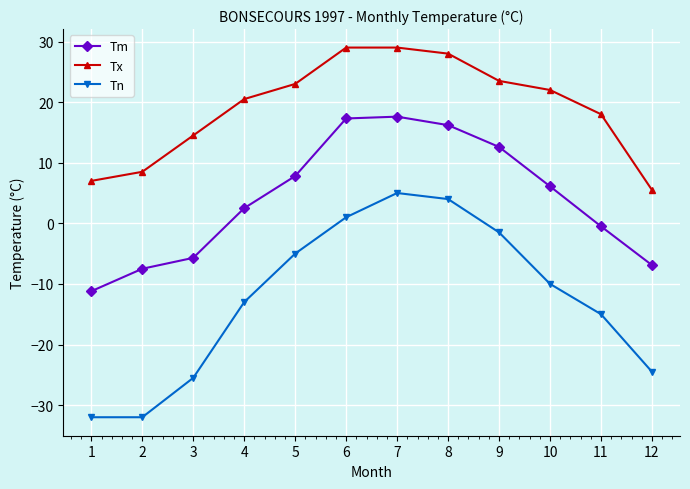

Reading left to right, what are all the values shown in this chart?

Tm: 1=-11.2	2=-7.5	3=-5.7	4=2.5	5=7.8	6=17.3	7=17.6	8=16.2	9=12.6	10=6.1	11=-0.5	12=-6.9
Tx: 1=7.0	2=8.5	3=14.5	4=20.5	5=23.0	6=29.0	7=29.0	8=28.0	9=23.5	10=22.0	11=18.0	12=5.5
Tn: 1=-32.0	2=-32.0	3=-25.5	4=-13.0	5=-5.0	6=1.0	7=5.0	8=4.0	9=-1.5	10=-10.0	11=-15.0	12=-24.5